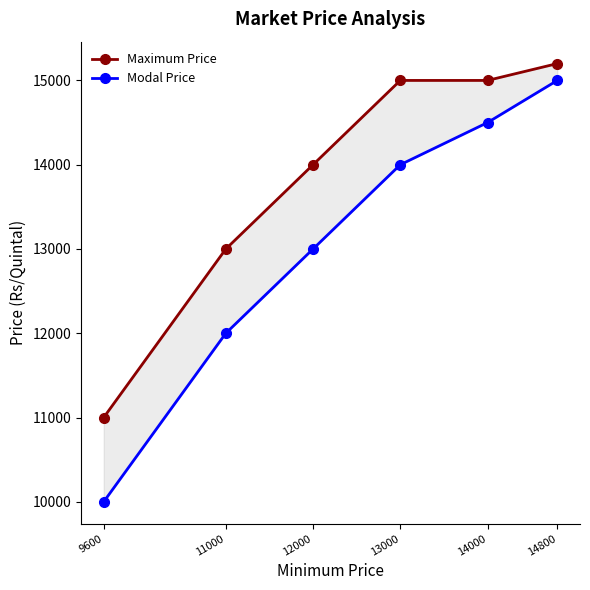

At which label does Maximum Price reach its minimum?

9600